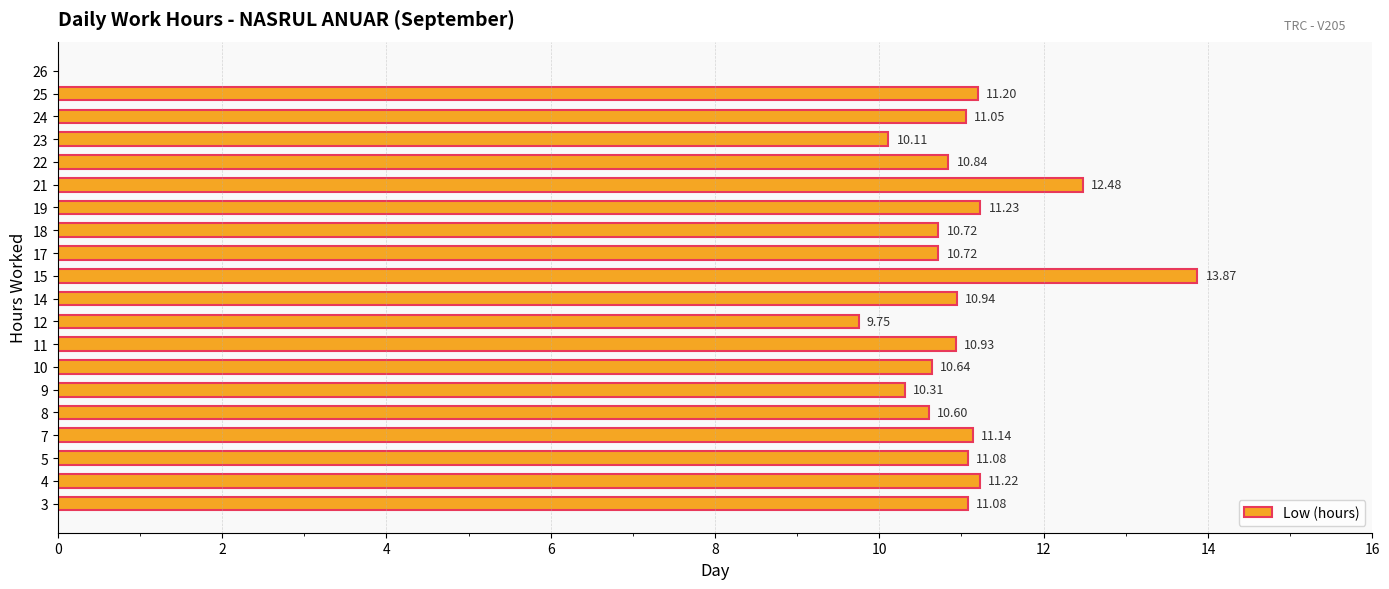

The value at 14 is 10.9. True or false?

True